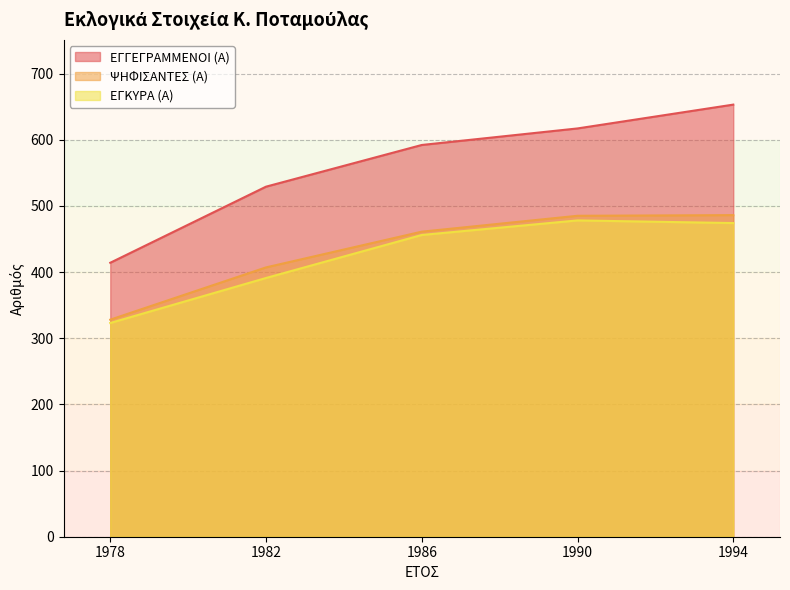

What is the value of the ΕΓΓΕΓΡΑΜΜΕΝΟΙ (Α) point at the 5th from the left?

653